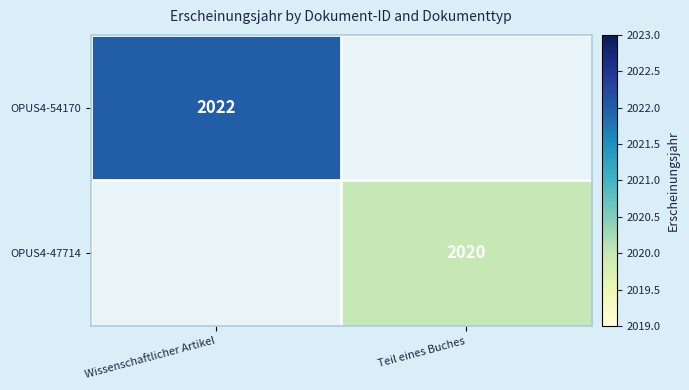

Which category has the lowest value across all series?

Teil eines Buches